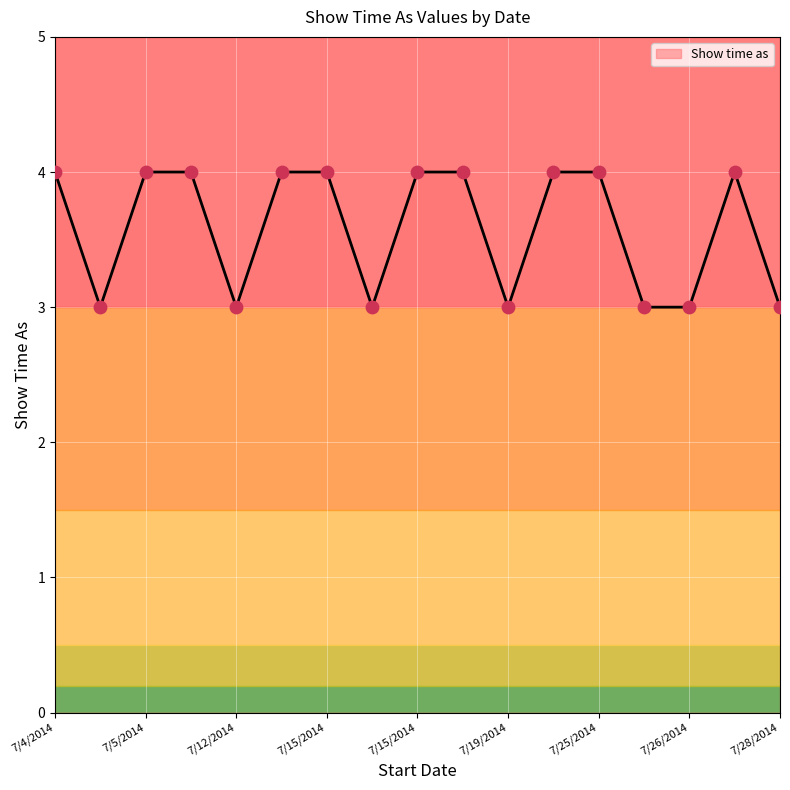

Between 7/19/2014 and 7/26/2014, which is larger?

7/19/2014